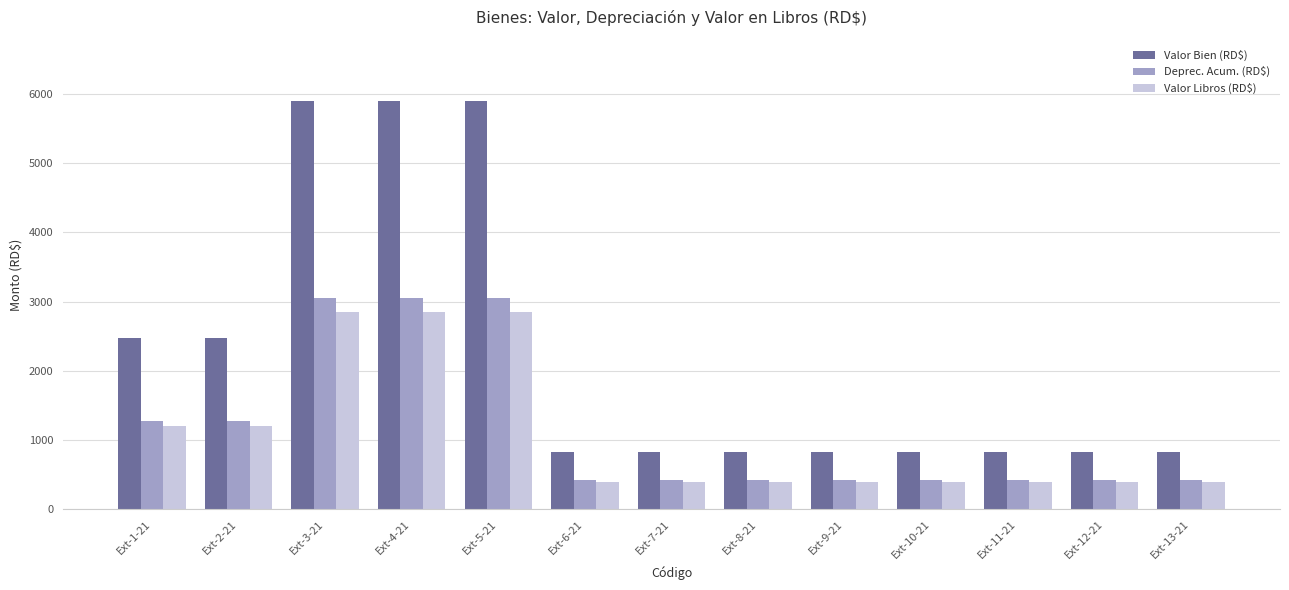

What is the difference between the highest and lowest values at Ext-2-21?

1279.8